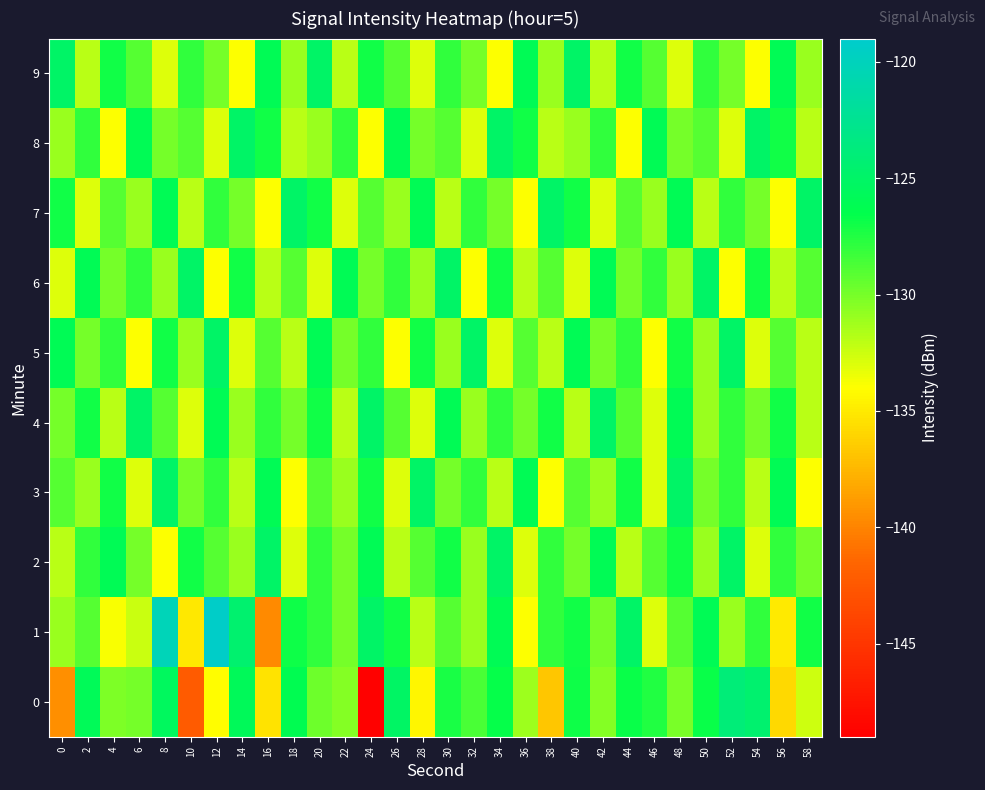

Reading left to right, transcribe all the data shown in this chart.

0: 0=-139.4	2=-125.9	4=-130.2	6=-129.9	8=-125.5	10=-142.2	12=-134.1	14=-125.7	16=-135.4	18=-126.2	20=-129.7	22=-130.4	24=-148.8	26=-125.1	28=-134.4	30=-127.3	32=-128.6	34=-126.7	36=-131.2	38=-136.7	40=-126.9	42=-130.4	44=-126.8	46=-127.5	48=-130.1	50=-126.8	52=-124.0	54=-124.6	56=-135.9	58=-132.6
1: 0=-131.0	2=-129.1	4=-133.8	6=-132.5	8=-120.2	10=-135.1	12=-119.3	14=-124.6	16=-139.7	18=-126.9	20=-128.0	22=-130.0	24=-125.0	26=-127.0	28=-132.0	30=-129.0	32=-131.0	34=-126.0	36=-134.0	38=-128.0	40=-127.0	42=-130.0	44=-125.0	46=-133.0	48=-129.0	50=-126.0	52=-131.0	54=-128.0	56=-135.0	58=-127.0
2: 0=-132.0	2=-128.0	4=-126.0	6=-130.0	8=-134.0	10=-127.0	12=-129.0	14=-131.0	16=-125.0	18=-133.0	20=-128.0	22=-130.0	24=-126.0	26=-132.0	28=-129.0	30=-127.0	32=-131.0	34=-125.0	36=-133.0	38=-128.0	40=-130.0	42=-126.0	44=-132.0	46=-129.0	48=-127.0	50=-131.0	52=-125.0	54=-133.0	56=-128.0	58=-130.0
3: 0=-129.0	2=-131.0	4=-127.0	6=-133.0	8=-125.0	10=-130.0	12=-128.0	14=-132.0	16=-126.0	18=-134.0	20=-129.0	22=-131.0	24=-127.0	26=-133.0	28=-125.0	30=-130.0	32=-128.0	34=-132.0	36=-126.0	38=-134.0	40=-129.0	42=-131.0	44=-127.0	46=-133.0	48=-125.0	50=-130.0	52=-128.0	54=-132.0	56=-126.0	58=-134.0
4: 0=-130.0	2=-127.0	4=-132.0	6=-125.0	8=-129.0	10=-133.0	12=-126.0	14=-131.0	16=-128.0	18=-130.0	20=-127.0	22=-132.0	24=-125.0	26=-129.0	28=-133.0	30=-126.0	32=-131.0	34=-128.0	36=-130.0	38=-127.0	40=-132.0	42=-125.0	44=-129.0	46=-133.0	48=-126.0	50=-131.0	52=-128.0	54=-130.0	56=-127.0	58=-132.0
5: 0=-126.0	2=-130.0	4=-128.0	6=-134.0	8=-127.0	10=-131.0	12=-125.0	14=-133.0	16=-129.0	18=-132.0	20=-126.0	22=-130.0	24=-128.0	26=-134.0	28=-127.0	30=-131.0	32=-125.0	34=-133.0	36=-129.0	38=-132.0	40=-126.0	42=-130.0	44=-128.0	46=-134.0	48=-127.0	50=-131.0	52=-125.0	54=-133.0	56=-129.0	58=-132.0
6: 0=-133.0	2=-126.0	4=-130.0	6=-128.0	8=-131.0	10=-125.0	12=-134.0	14=-127.0	16=-132.0	18=-129.0	20=-133.0	22=-126.0	24=-130.0	26=-128.0	28=-131.0	30=-125.0	32=-134.0	34=-127.0	36=-132.0	38=-129.0	40=-133.0	42=-126.0	44=-130.0	46=-128.0	48=-131.0	50=-125.0	52=-134.0	54=-127.0	56=-132.0	58=-129.0
7: 0=-127.0	2=-133.0	4=-129.0	6=-131.0	8=-126.0	10=-132.0	12=-128.0	14=-130.0	16=-134.0	18=-125.0	20=-127.0	22=-133.0	24=-129.0	26=-131.0	28=-126.0	30=-132.0	32=-128.0	34=-130.0	36=-134.0	38=-125.0	40=-127.0	42=-133.0	44=-129.0	46=-131.0	48=-126.0	50=-132.0	52=-128.0	54=-130.0	56=-134.0	58=-125.0
8: 0=-131.0	2=-128.0	4=-134.0	6=-126.0	8=-130.0	10=-129.0	12=-133.0	14=-125.0	16=-127.0	18=-132.0	20=-131.0	22=-128.0	24=-134.0	26=-126.0	28=-130.0	30=-129.0	32=-133.0	34=-125.0	36=-127.0	38=-132.0	40=-131.0	42=-128.0	44=-134.0	46=-126.0	48=-130.0	50=-129.0	52=-133.0	54=-125.0	56=-127.0	58=-132.0
9: 0=-125.0	2=-132.0	4=-127.0	6=-129.0	8=-133.0	10=-128.0	12=-130.0	14=-134.0	16=-126.0	18=-131.0	20=-125.0	22=-132.0	24=-127.0	26=-129.0	28=-133.0	30=-128.0	32=-130.0	34=-134.0	36=-126.0	38=-131.0	40=-125.0	42=-132.0	44=-127.0	46=-129.0	48=-133.0	50=-128.0	52=-130.0	54=-134.0	56=-126.0	58=-131.0